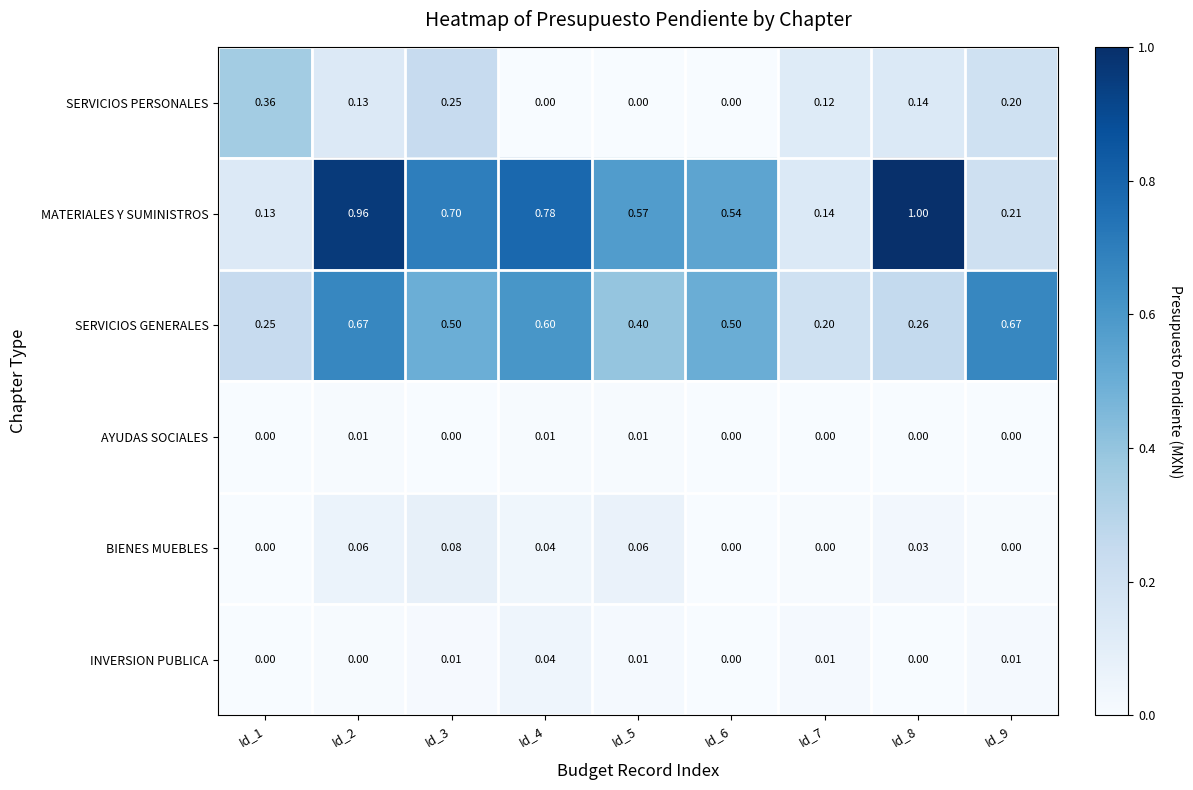

Which series has the largest total across all categories?

MATERIALES Y SUMINISTROS